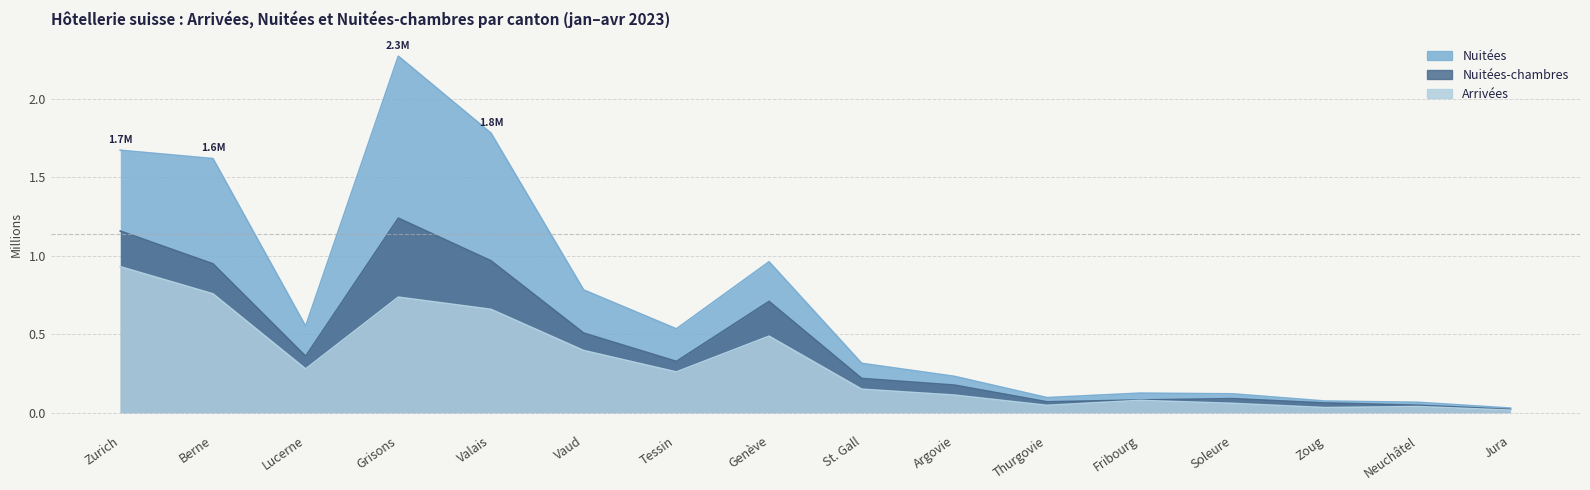

Where is the first local maximum for Nuitées-chambres?

Grisons